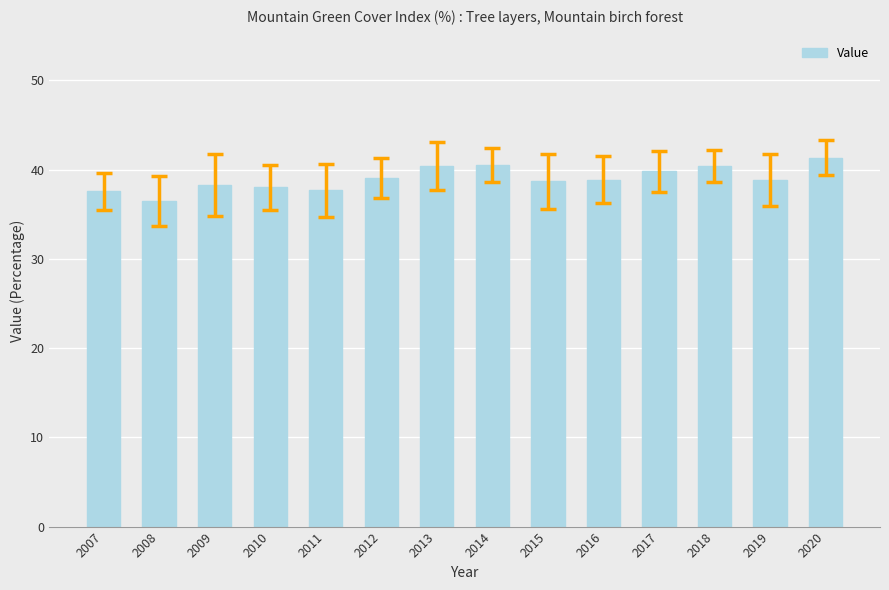

Between 2014 and 2010, which is larger?

2014